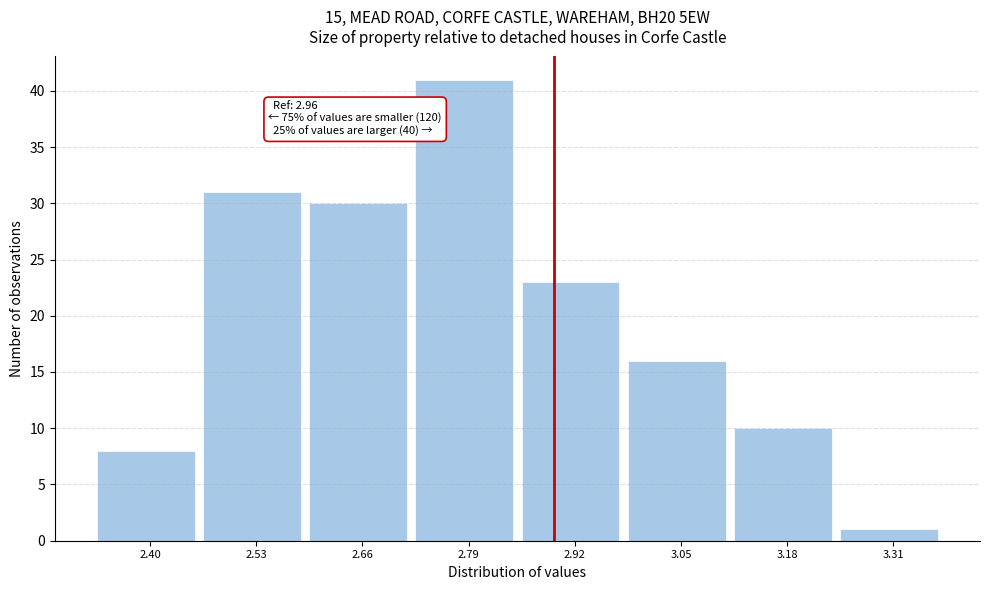

Reading left to right, transcribe all the data shown in this chart.

8	31	30	41	23	16	10	1